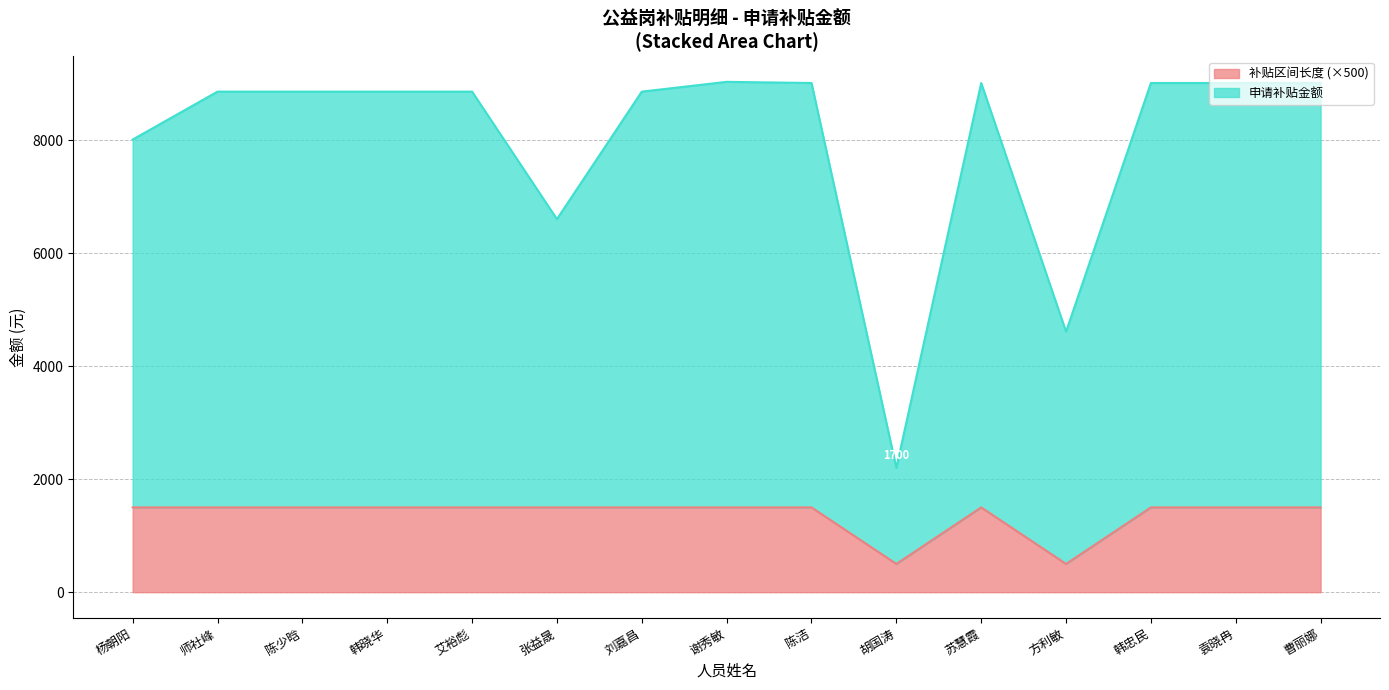

Rank the series at 师社峰 from lowest to highest value.

补贴区间长度, 申请补贴金额